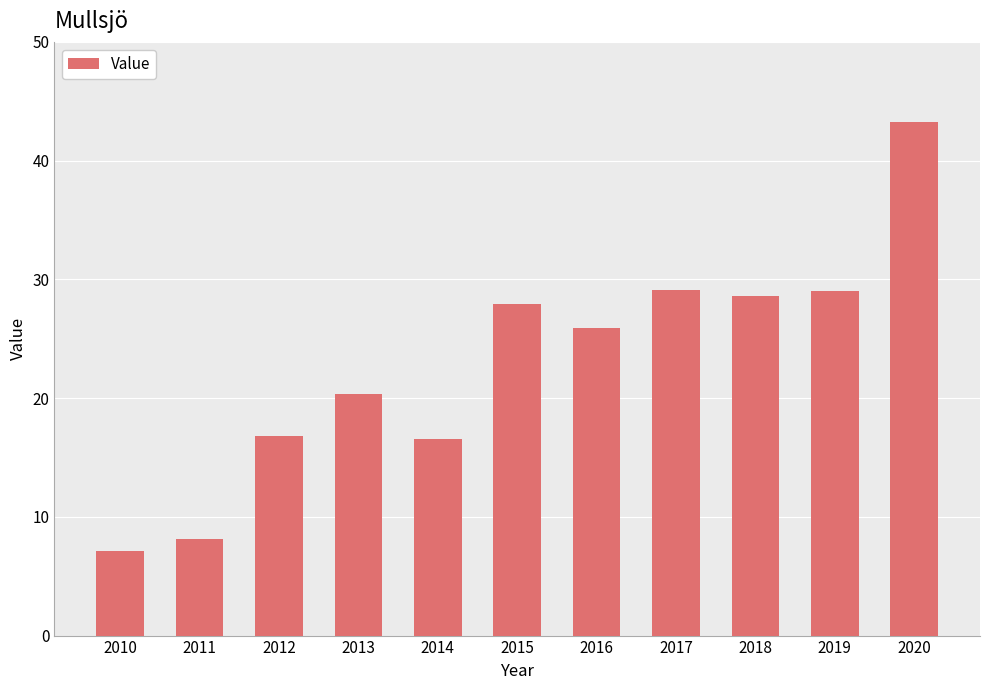

What is the difference between the maximum and second lowest values?

35.1